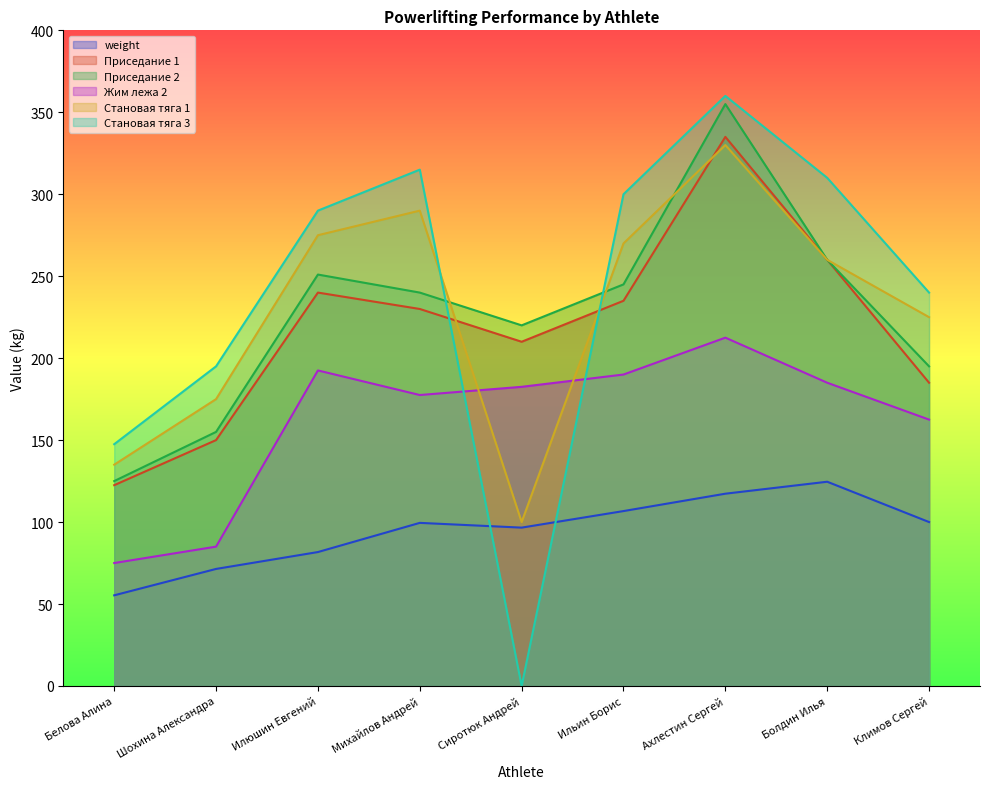

Does the chart have visible grid lines?

No